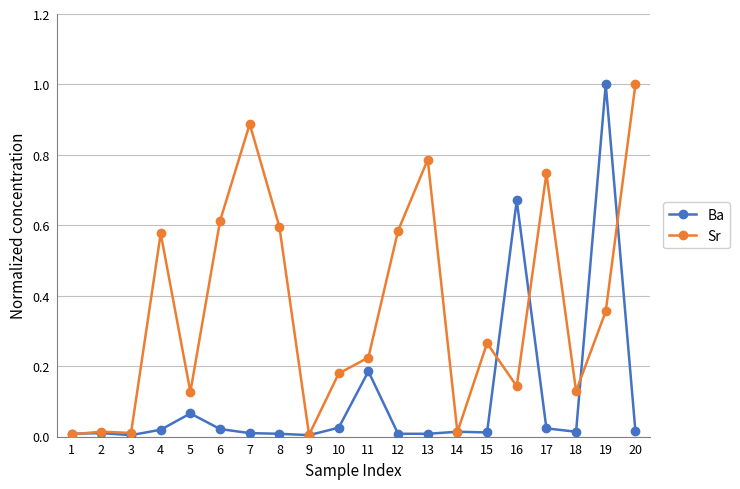

Is the value of Ba at 1 greater than the value of Sr at 7?

No